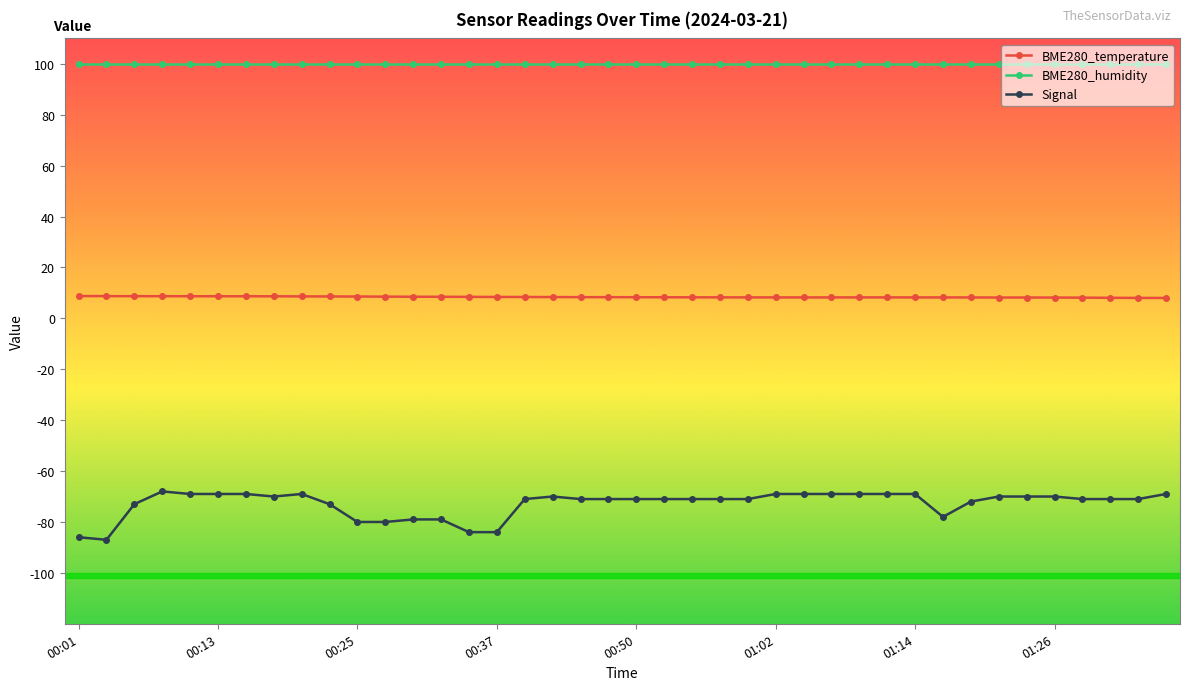

How many lines are shown in the chart?

3